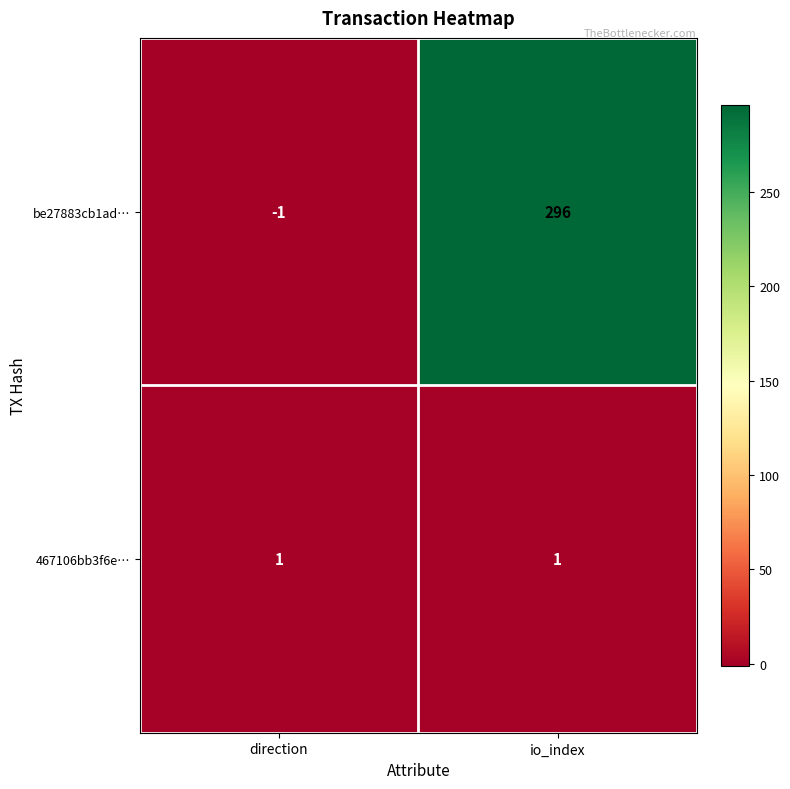

Reading left to right, transcribe all the data shown in this chart.

be27883cb1ad…: -1	296
467106bb3f6e…: 1	1